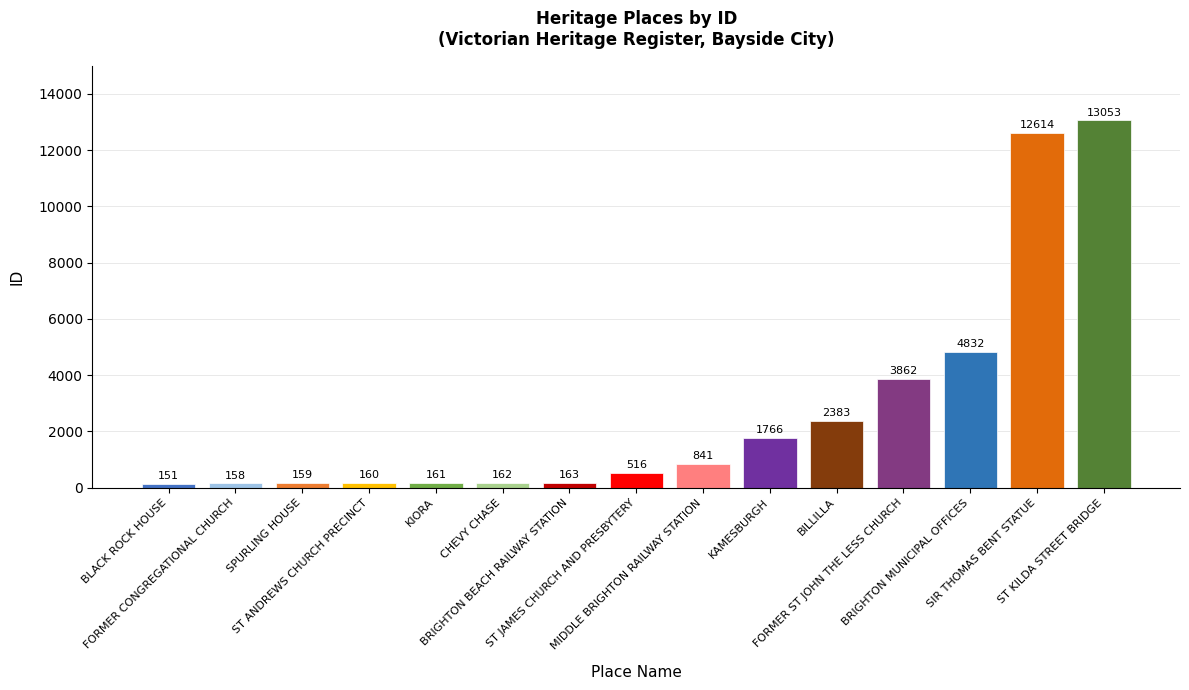

What is the change in value from ST JAMES CHURCH AND PRESBYTERY to MIDDLE BRIGHTON RAILWAY STATION?

+325